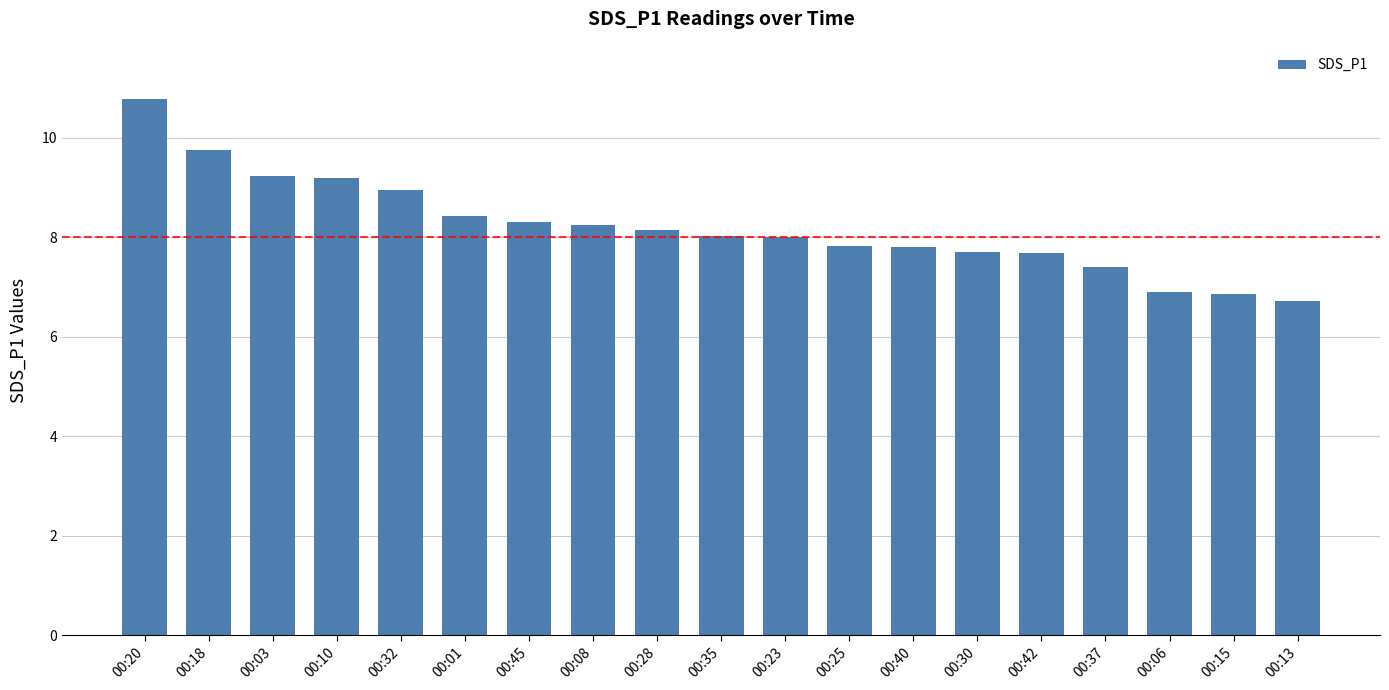

Approximately how many times larger is the value at 00:28 compared to 00:06?

1.2